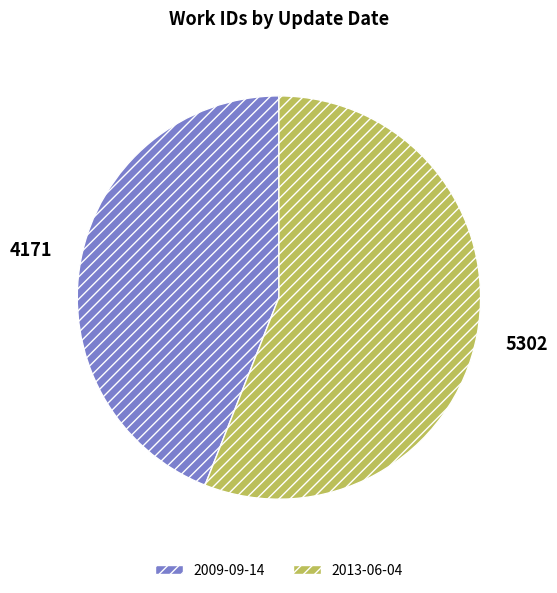

Count the number of slices in the pie.

2